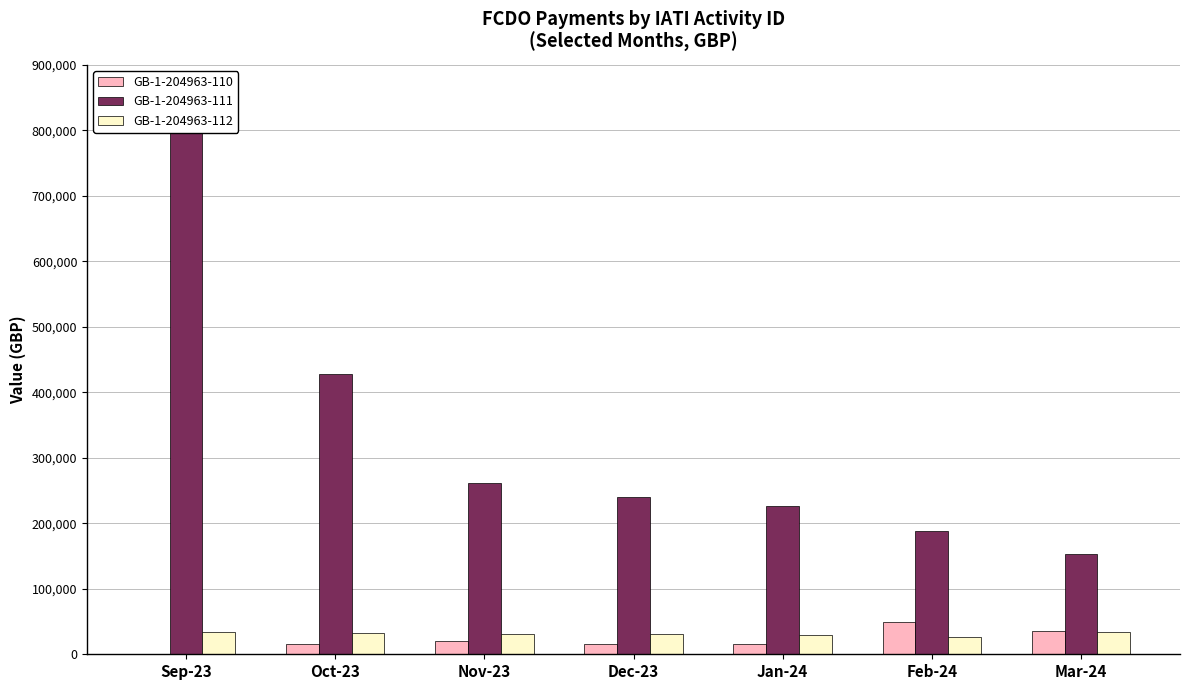

What is the minimum value shown in the chart?

811